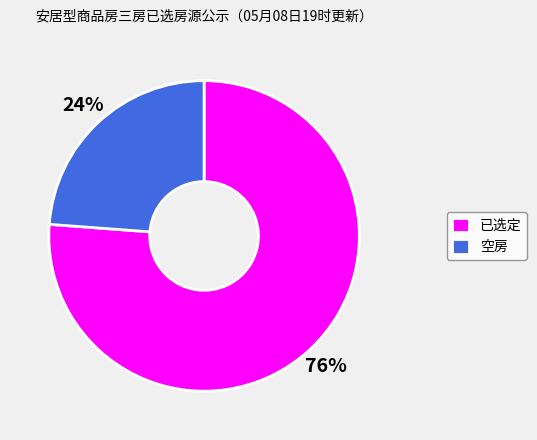

Does any single category account for the majority?

Yes